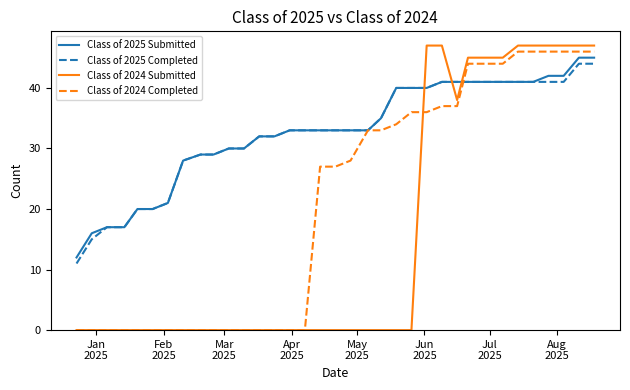

At how many categories does at least one series exceed 5?

35